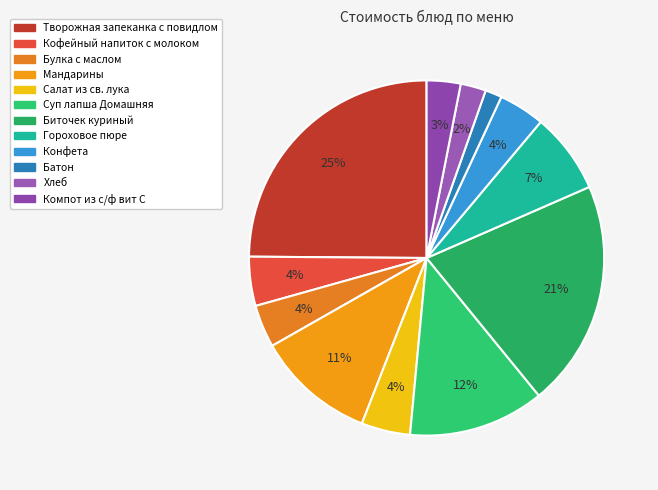

Combined, do Мандарины and Салат из св. лука account for over 50%?

No